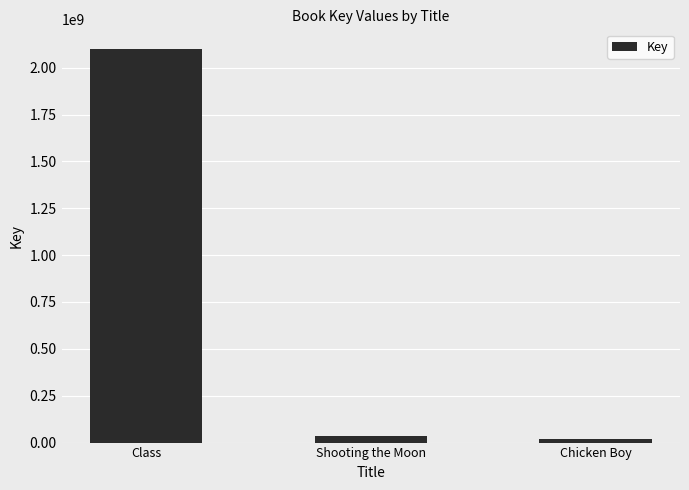

The chart shows a value of 600651426 at Class. True or false?

False